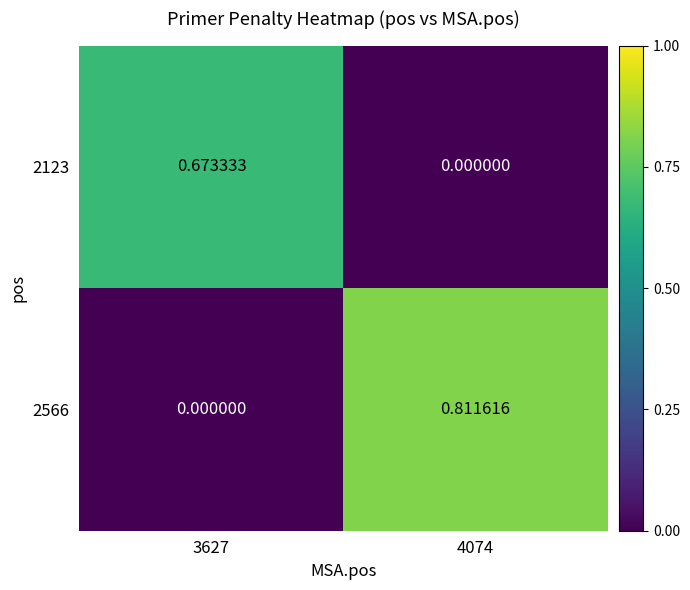

Is the value of 2123 at 3627 greater than the value of 2566 at 4074?

No